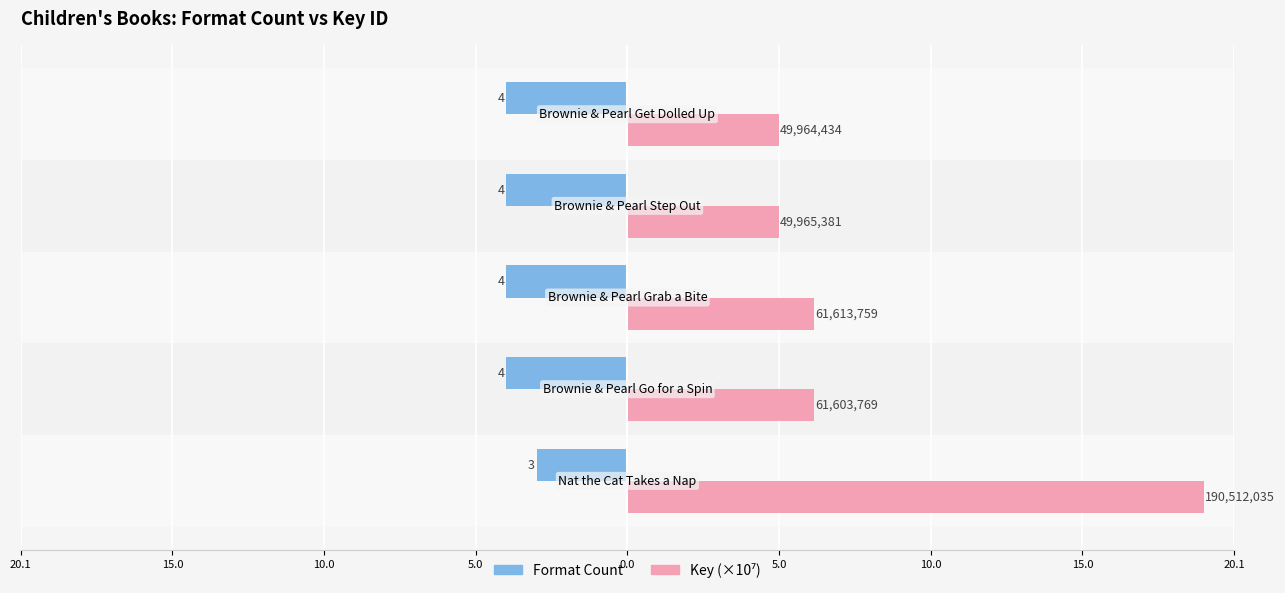

Reading right to left, list all the values displayed in this chart.

Format Count: -4.0	-4.0	-4.0	-4.0	-3.0
Key (×10⁷): 5.0	5.0	6.2	6.2	19.1